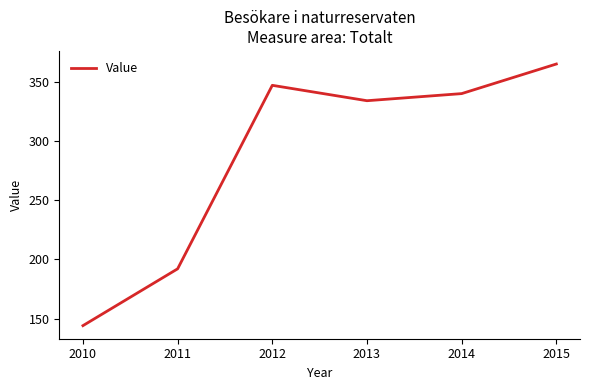

What is the difference between the maximum and minimum values?

221